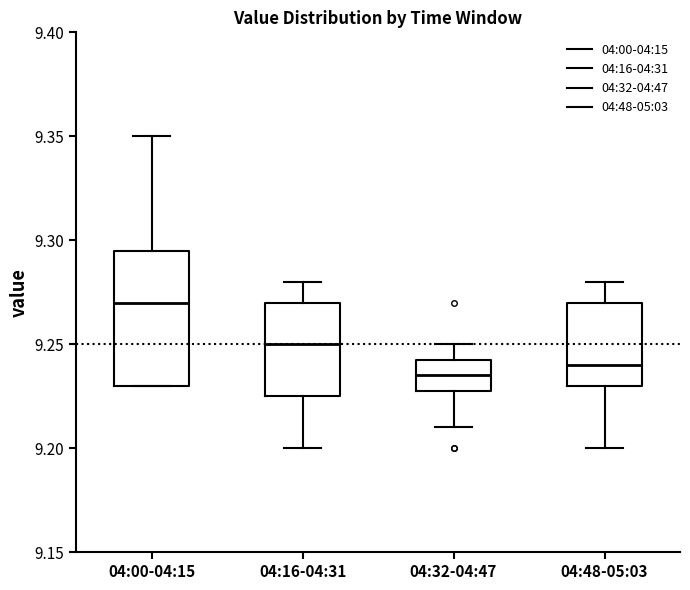

Reading left to right, transcribe this box plot: for each box, give where its median line is, the range the box spans, and where its two whiskers end, as read against the y-axis. The values are not printed on the chart, so give them approximately, as read against the axis.

04:00-04:15: median 9.270, box 9.230 to 9.295, whiskers 9.230 to 9.350
04:16-04:31: median 9.250, box 9.225 to 9.270, whiskers 9.200 to 9.280
04:32-04:47: median 9.235, box 9.230 to 9.245, whiskers 9.210 to 9.250
04:48-05:03: median 9.240, box 9.230 to 9.270, whiskers 9.200 to 9.280